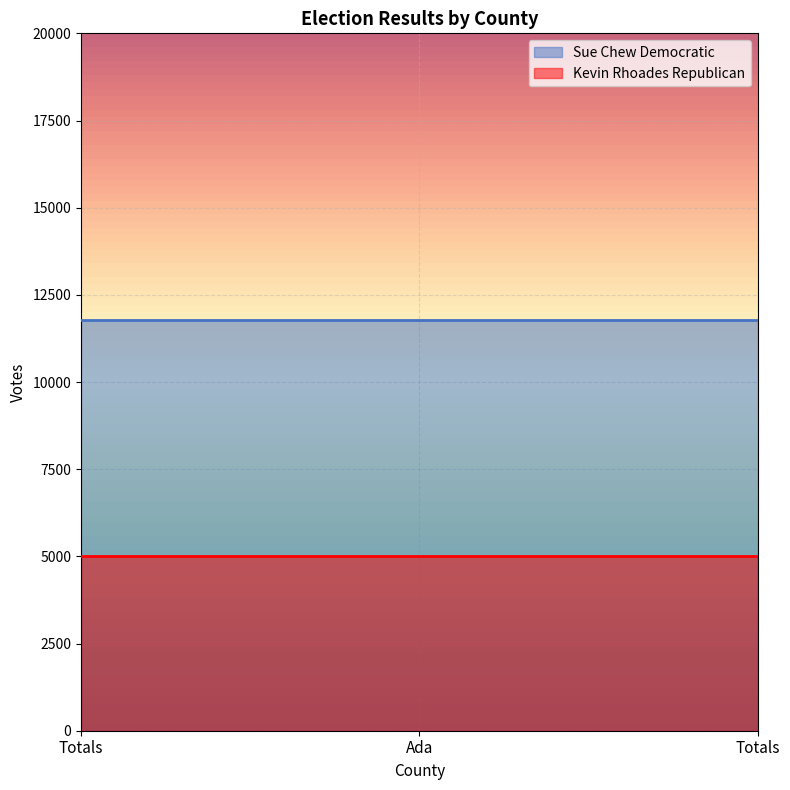

What is the total value across all series at Totals?

16801